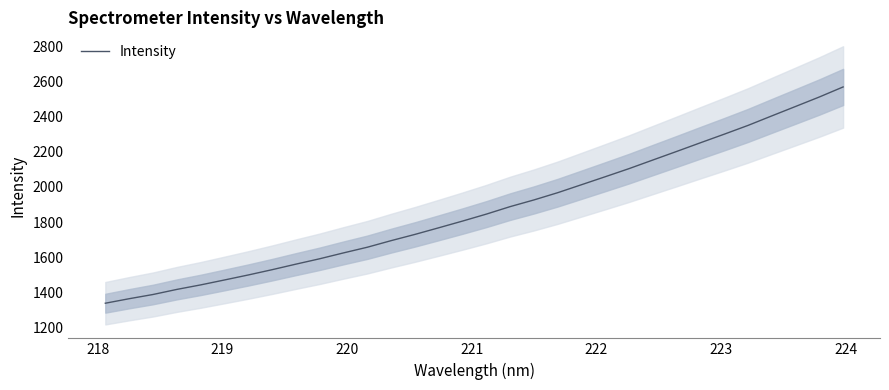

What is the minimum value for Intensity?

1339.5